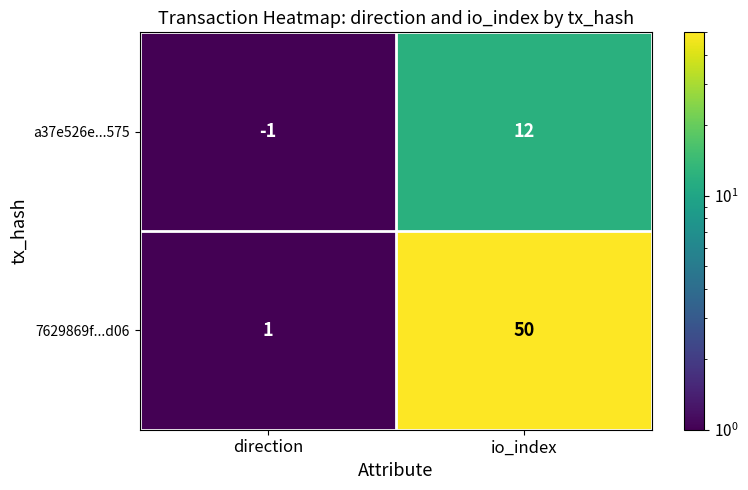

At which category does the chart reach its minimum across all series?

direction